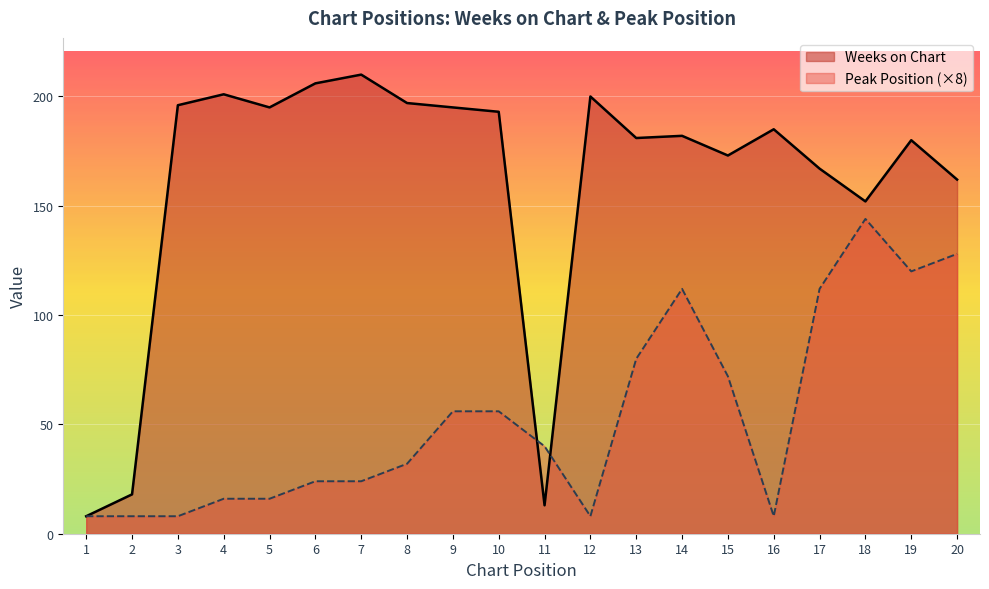

Read the Peak Position value at 10.

56